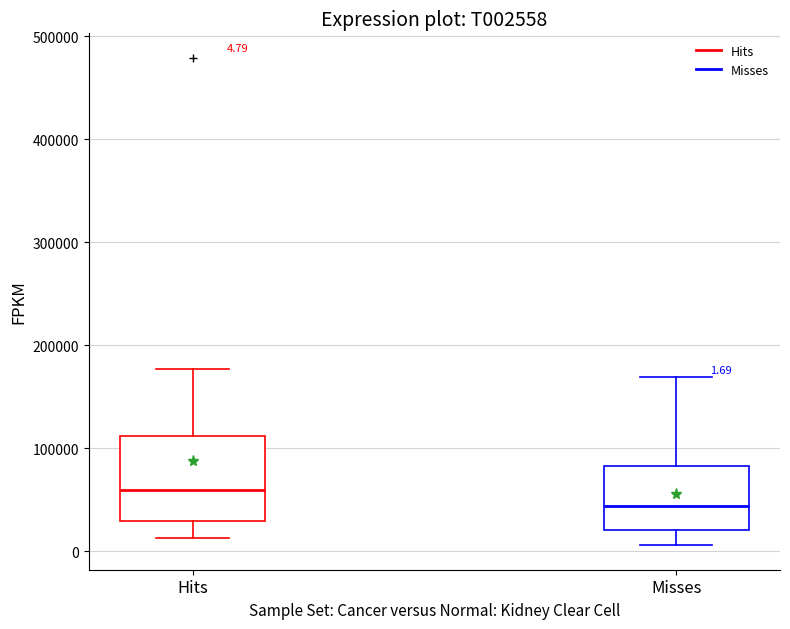

Which box is the tallest, from its lower edge to its upper edge?

Hits